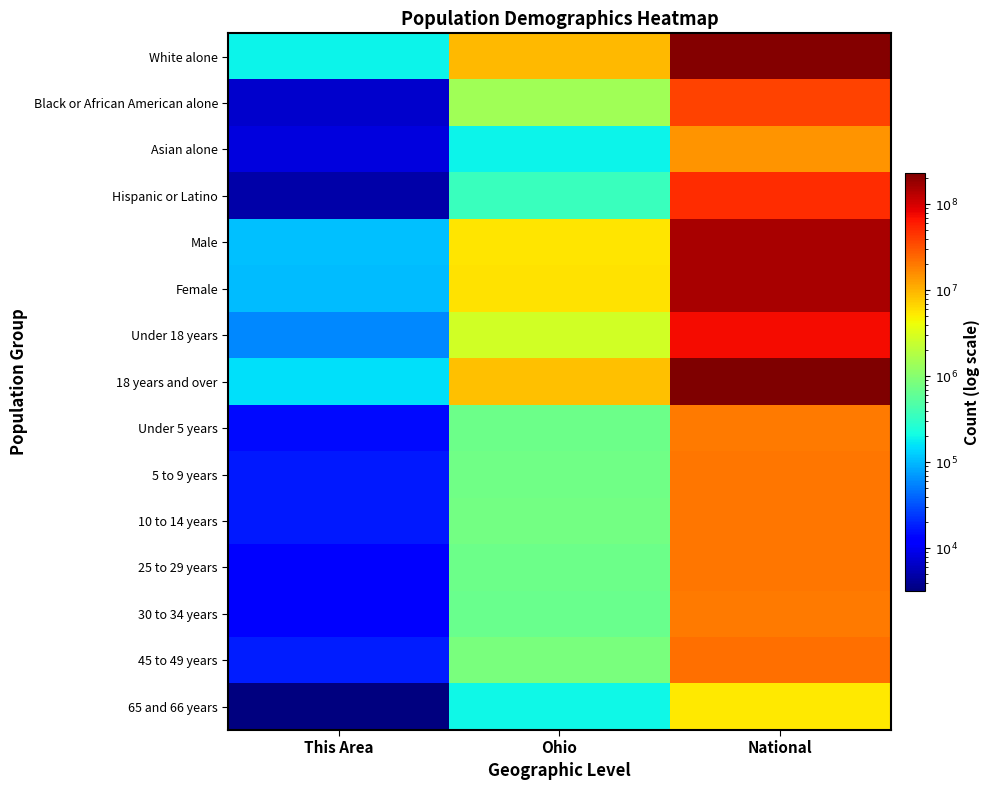

At how many categories does at least one series exceed 83403482?

1